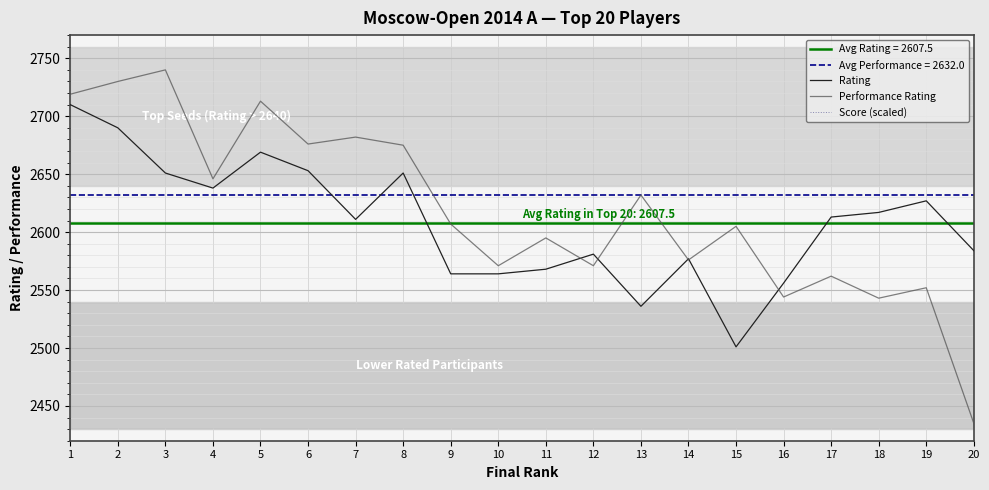

How many data points in Score (scaled) are above 4595?

4